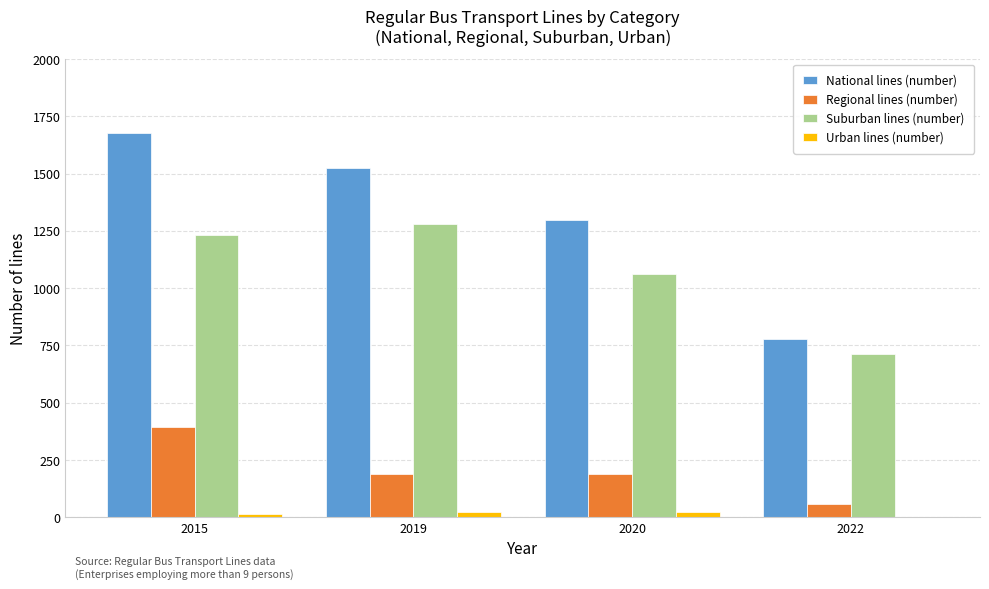

The Suburban lines (number) series shows 713 at 2022. True or false?

True